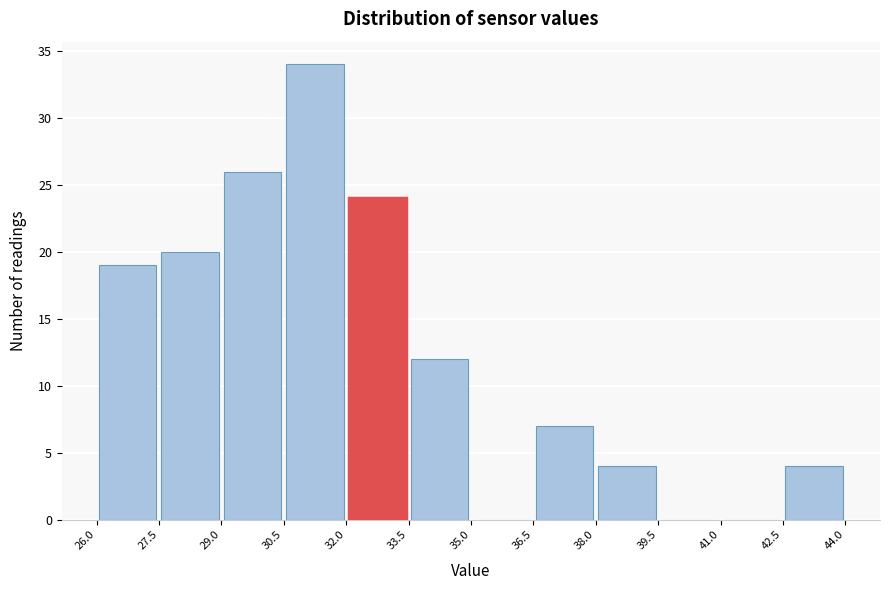

How tall is the bar that spans 30.5 to 32.0 on the x-axis? The values are not printed on the chart, so give them approximately, as read against the axis.

34